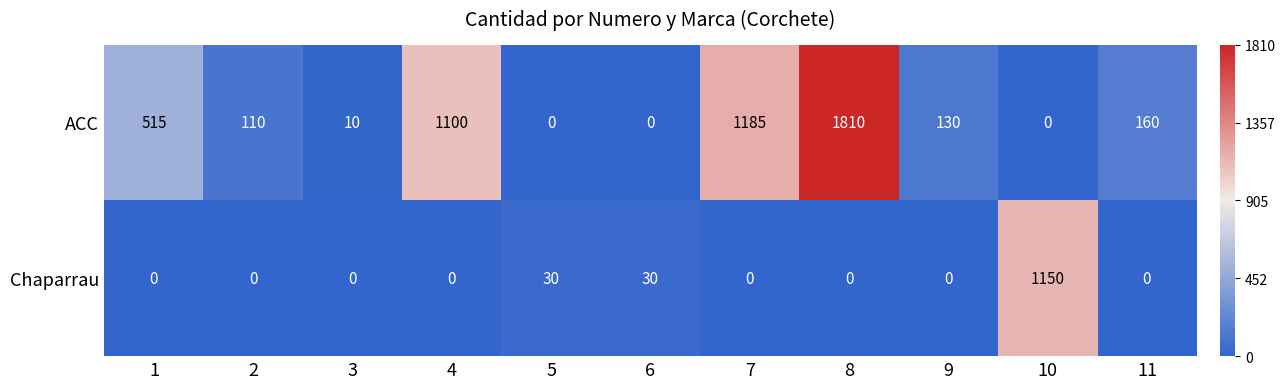

How many positive values does the Chaparrau series have?

3